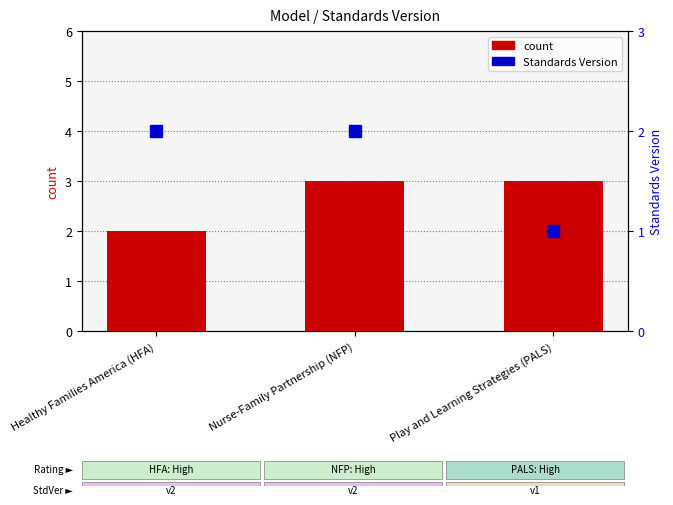

Reading left to right, list all the values displayed in this chart.

count: 2	3	3
Standards Version: 2	2	1